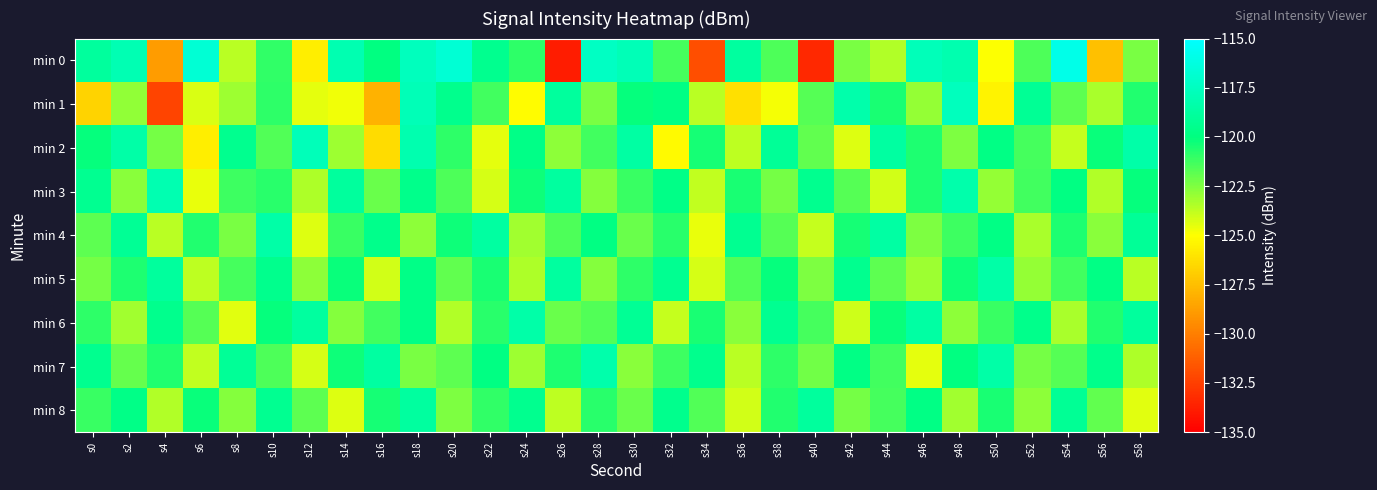

How many categories are shown in the chart?

30